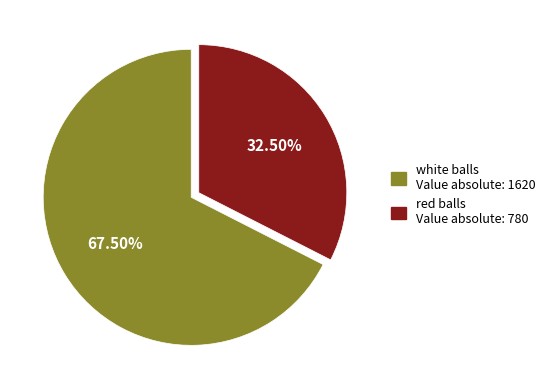

True or false: red accounts for 38% of the total.

False